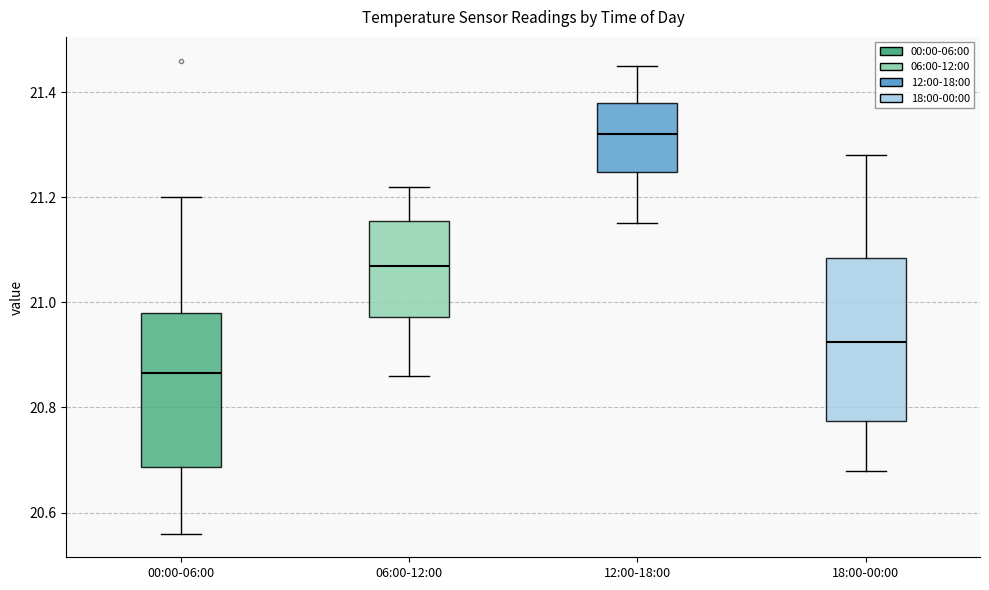

Reading left to right, read every box against the y-axis: the position of its median line, the range the box covers, and the ends of its whiskers. The values are not printed on the chart, so give them approximately, as read against the axis.

00:00-06:00: median 20.86, box 20.68 to 20.98, whiskers 20.56 to 21.20
06:00-12:00: median 21.08, box 20.98 to 21.16, whiskers 20.86 to 21.22
12:00-18:00: median 21.32, box 21.24 to 21.38, whiskers 21.16 to 21.46
18:00-00:00: median 20.92, box 20.78 to 21.08, whiskers 20.68 to 21.28